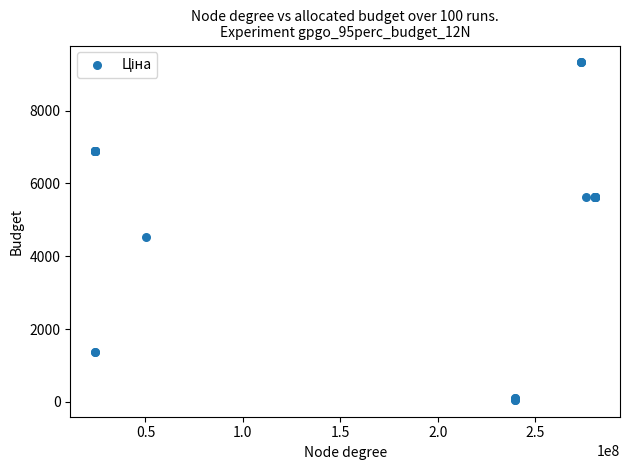

What Y value in the scatter plot is closest to 4689?

4531.4